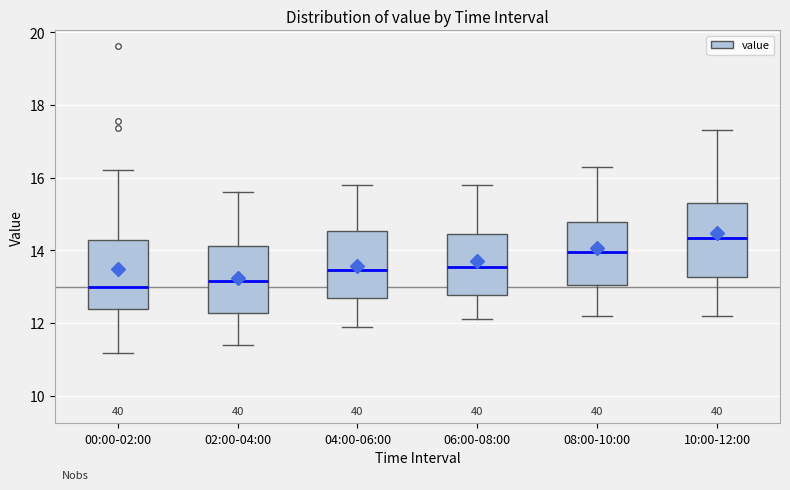

Reading left to right, read every box against the y-axis: the position of its median line, the range the box covers, and the ends of its whiskers. The values are not printed on the chart, so give them approximately, as read against the axis.

00:00-02:00: median 13.0, box 12.4 to 14.2, whiskers 11.2 to 16.2
02:00-04:00: median 13.2, box 12.2 to 14.2, whiskers 11.4 to 15.6
04:00-06:00: median 13.4, box 12.6 to 14.6, whiskers 12.0 to 15.8
06:00-08:00: median 13.6, box 12.8 to 14.4, whiskers 12.2 to 15.8
08:00-10:00: median 14.0, box 13.0 to 14.8, whiskers 12.2 to 16.4
10:00-12:00: median 14.4, box 13.2 to 15.4, whiskers 12.2 to 17.4